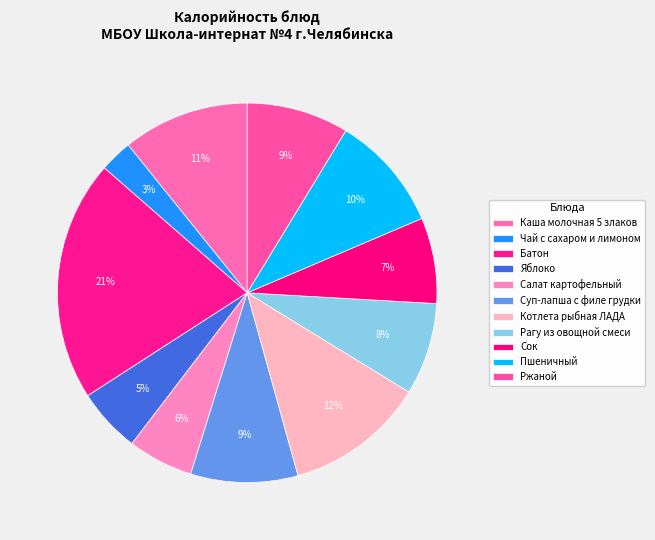

The Пшеничный slice represents 19% of the pie. True or false?

False